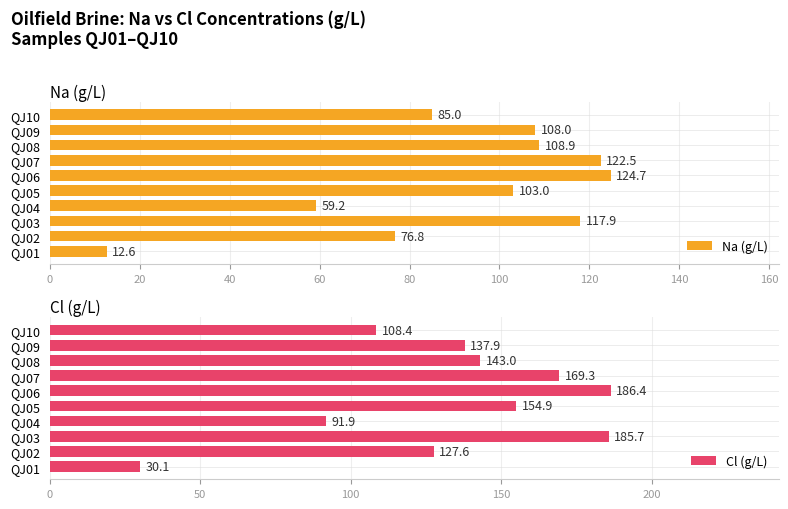

List the labels in order of Na (g/L) value, largest first.

QJ06, QJ07, QJ03, QJ08, QJ09, QJ05, QJ10, QJ02, QJ04, QJ01